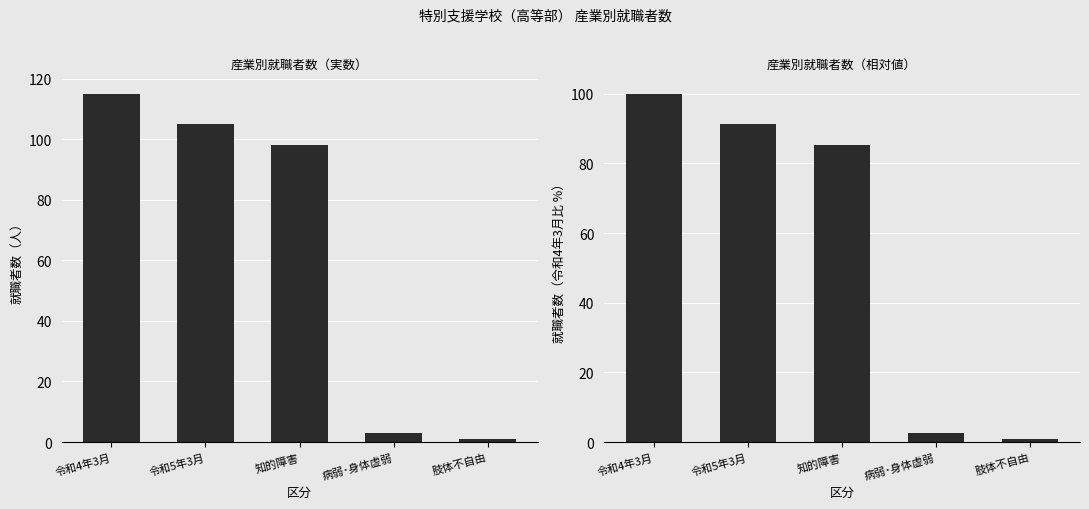

Which has a higher value, 令和5年3月 or 令和4年3月?

令和4年3月